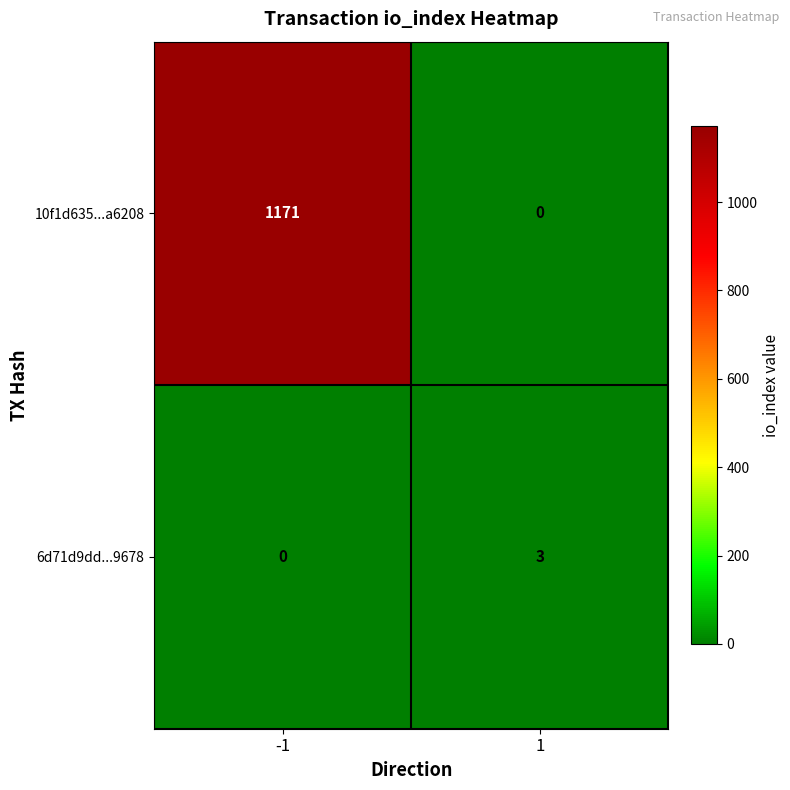

The 6d71d9dd...9678 series shows 0 at -1. True or false?

True